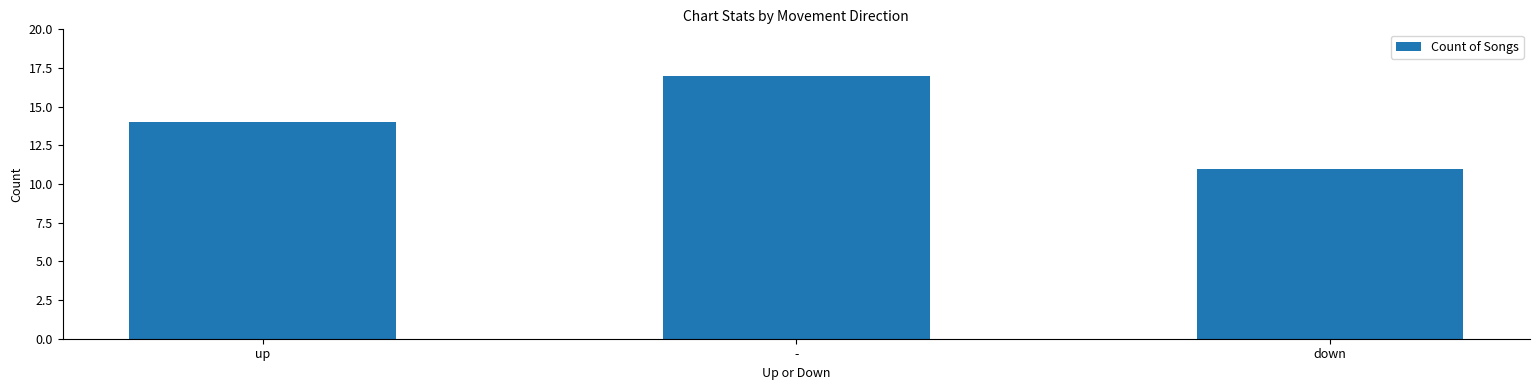

What is the difference between the maximum and minimum values?

6